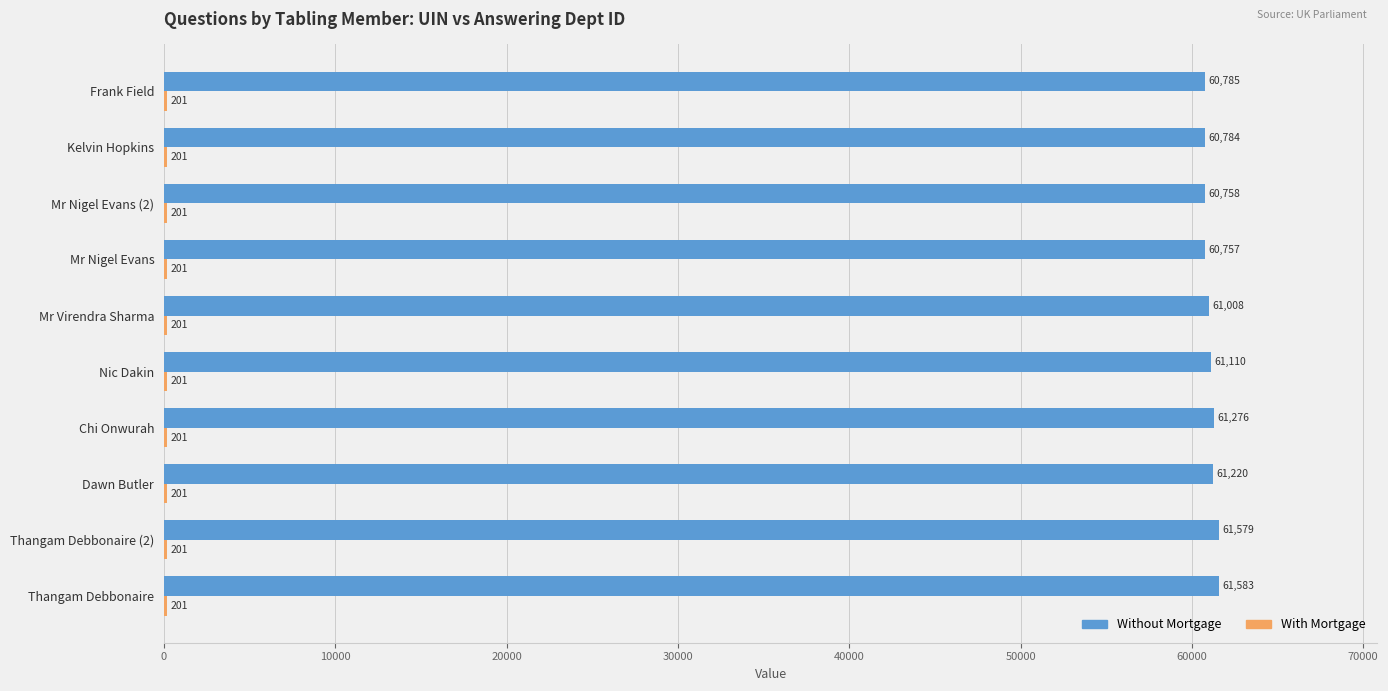

At which category is the sum across all series the highest?

Thangam Debbonaire